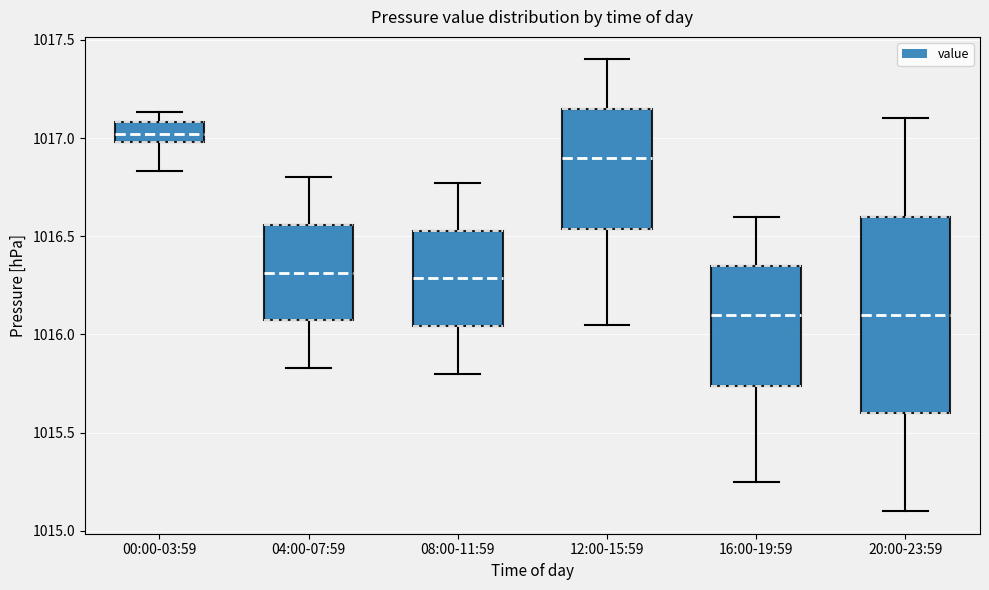

Which box is the tallest, from its lower edge to its upper edge?

20:00-23:59